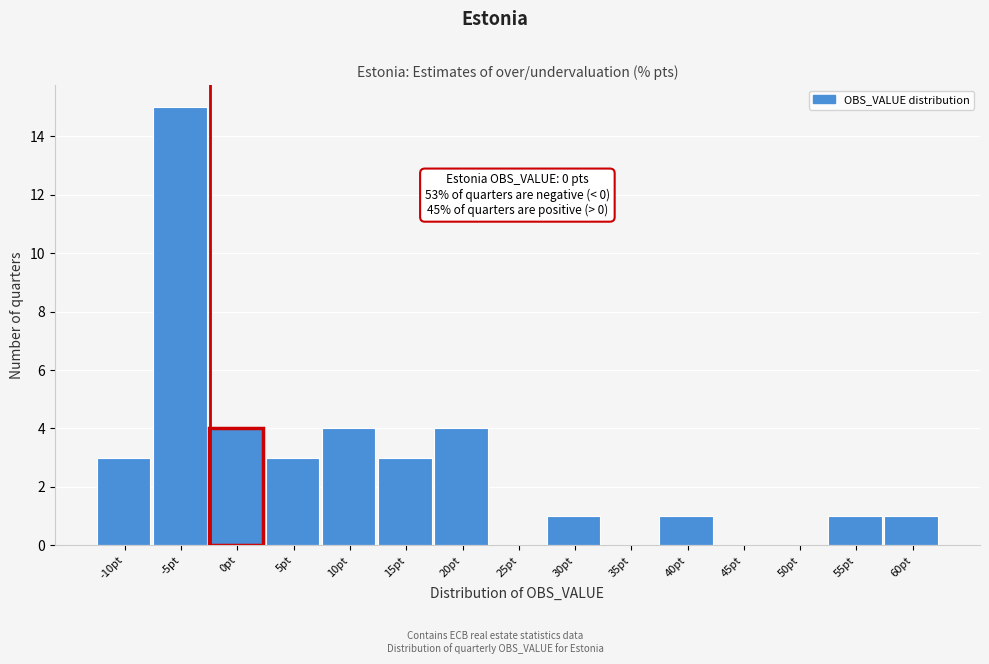

Reading left to right, list all the values displayed in this chart.

-10pt=3	-5pt=15	0pt=4	5pt=3	10pt=4	15pt=3	20pt=4	25pt=0	30pt=1	35pt=0	40pt=1	45pt=0	50pt=0	55pt=1	60pt=1